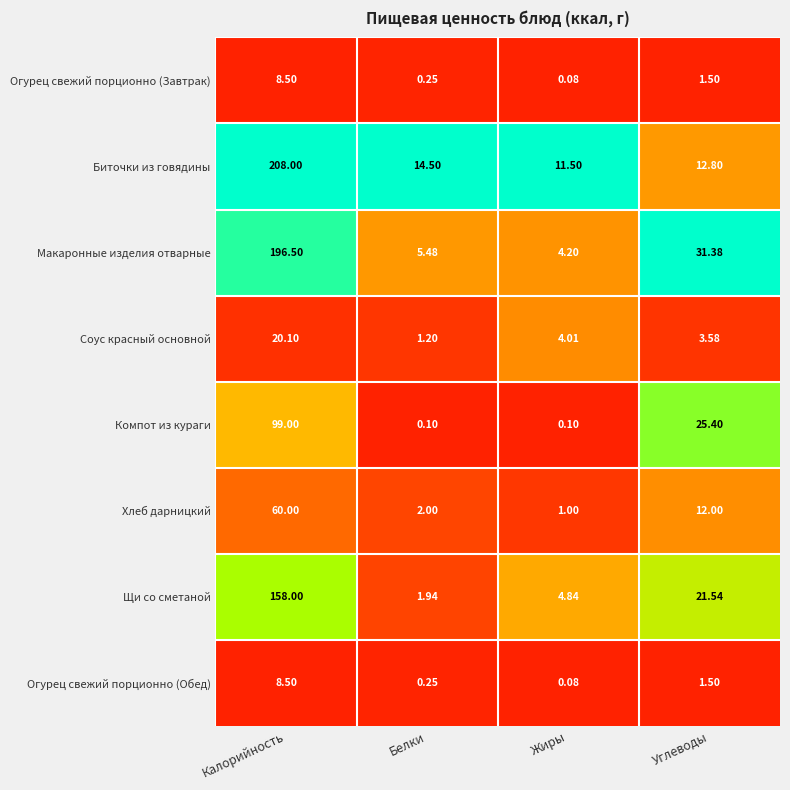

What is the total value across all series at Белки?

25.7